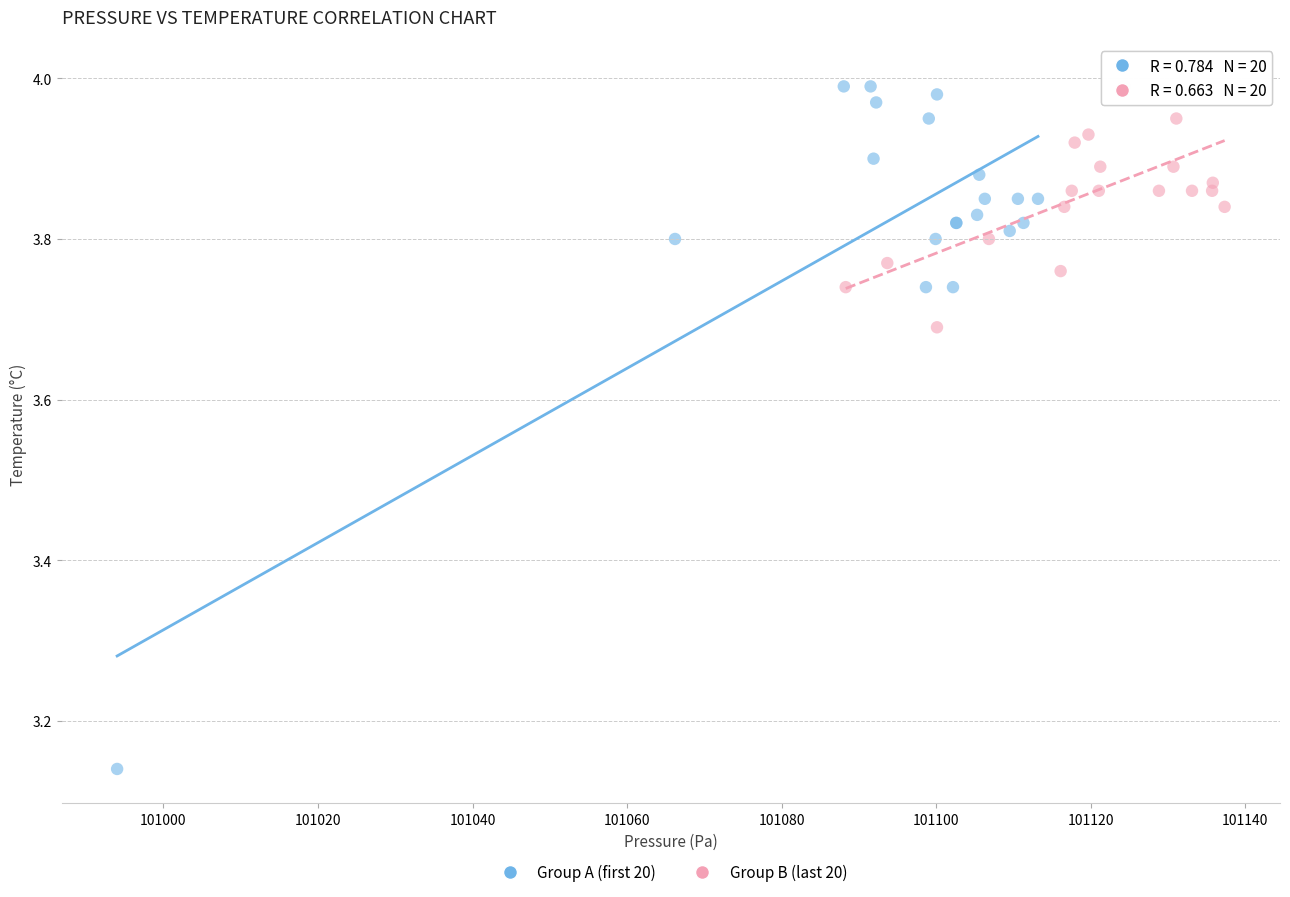

Which series contains the lowest Y value?

Group A (first 20)